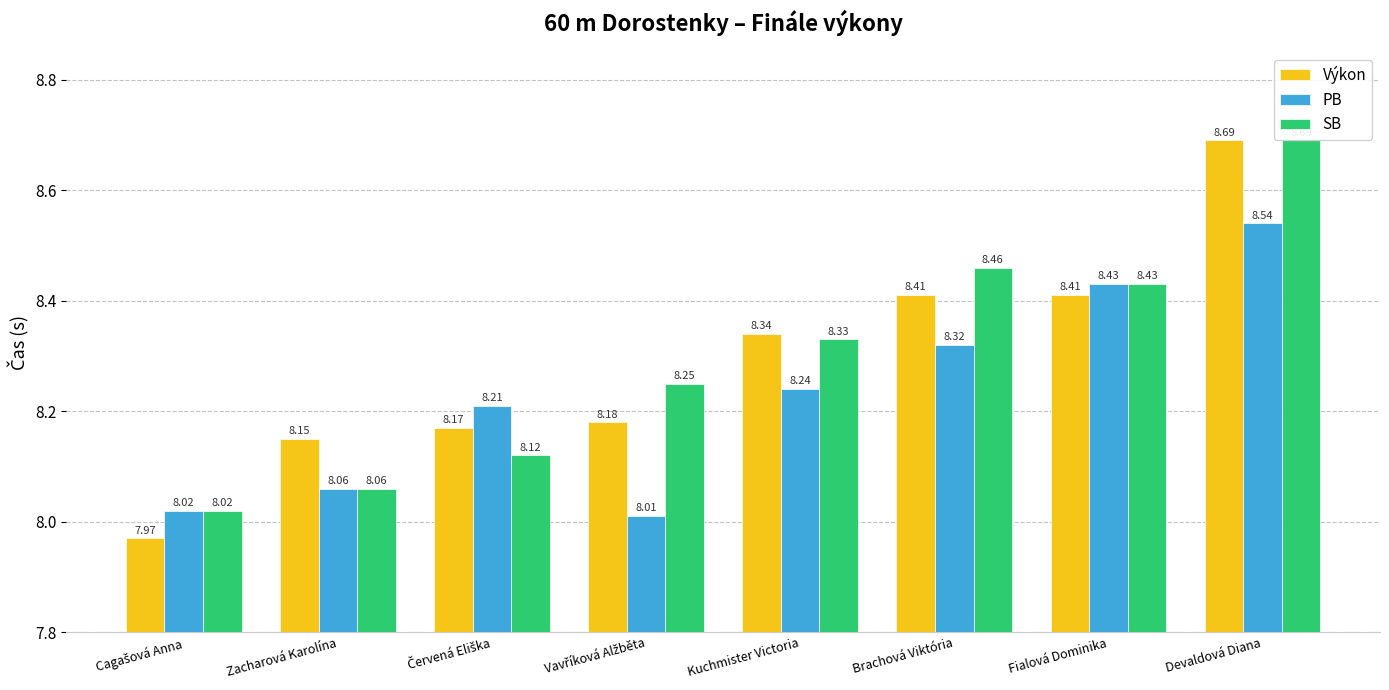

How many data points does each series have?

8